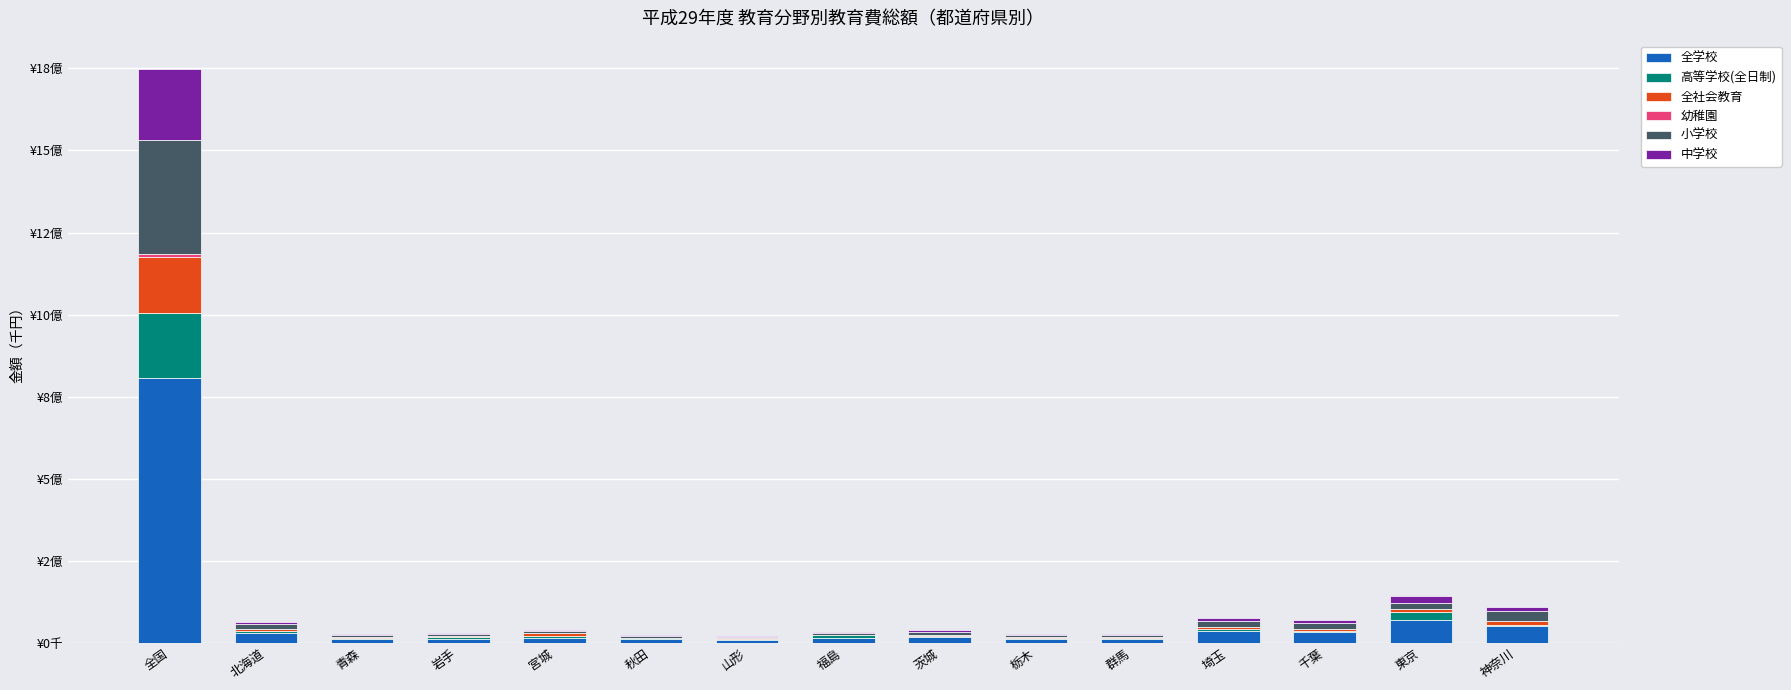

Rank the categories by 高等学校(全日制) value from highest to lowest.

全国, 東京, 埼玉, 福島, 北海道, 宮城, 神奈川, 千葉, 岩手, 青森, 群馬, 茨城, 栃木, 秋田, 山形